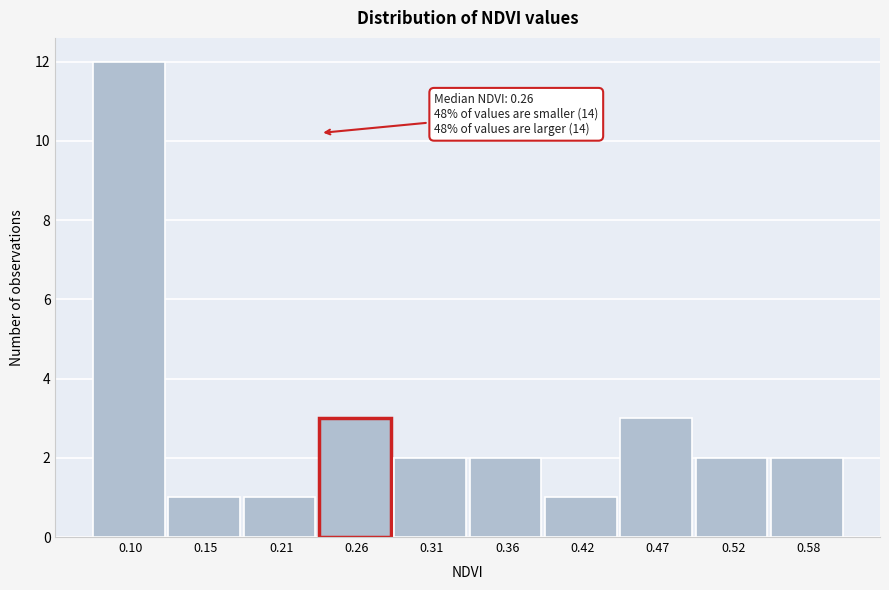

Reading left to right, list all the values displayed in this chart.

0.10=12	0.15=1	0.21=1	0.26=3	0.31=2	0.36=2	0.42=1	0.47=3	0.52=2	0.58=2